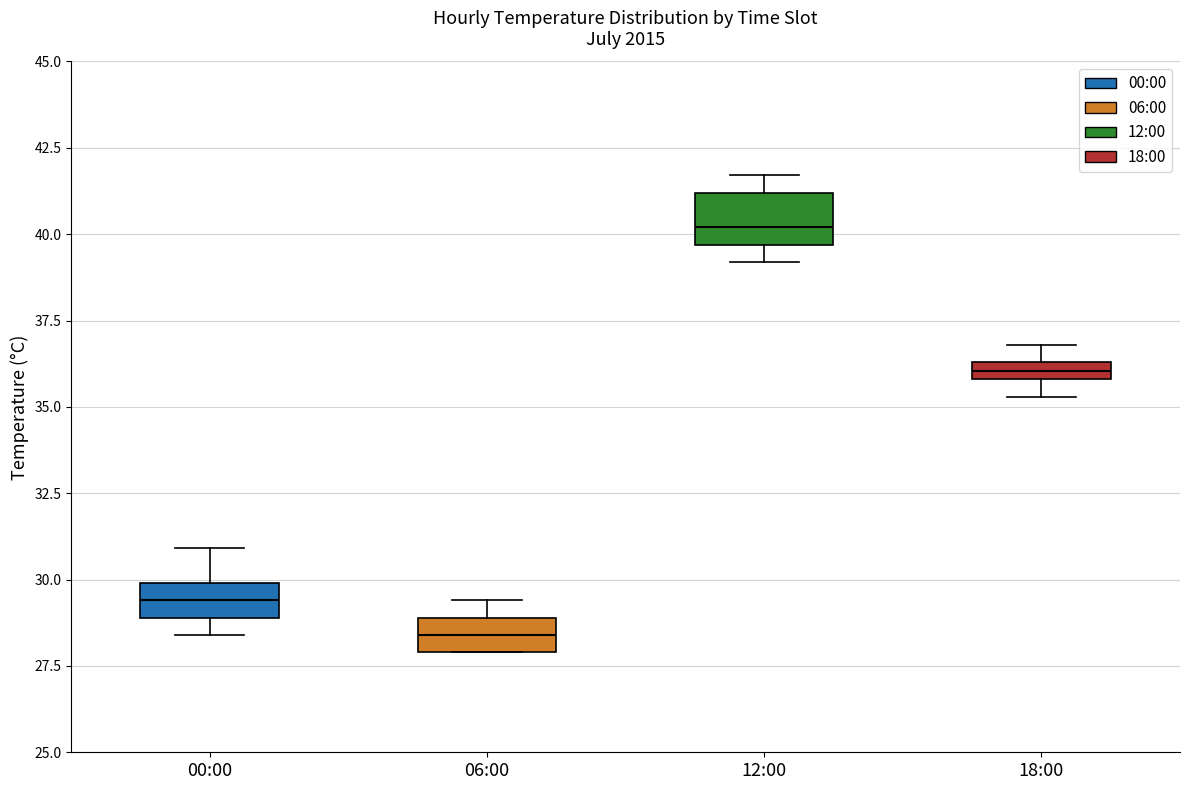

Where is the upper edge of the box for 18:00 on the y-axis? The values are not printed on the chart, so give them approximately, as read against the axis.

36.5